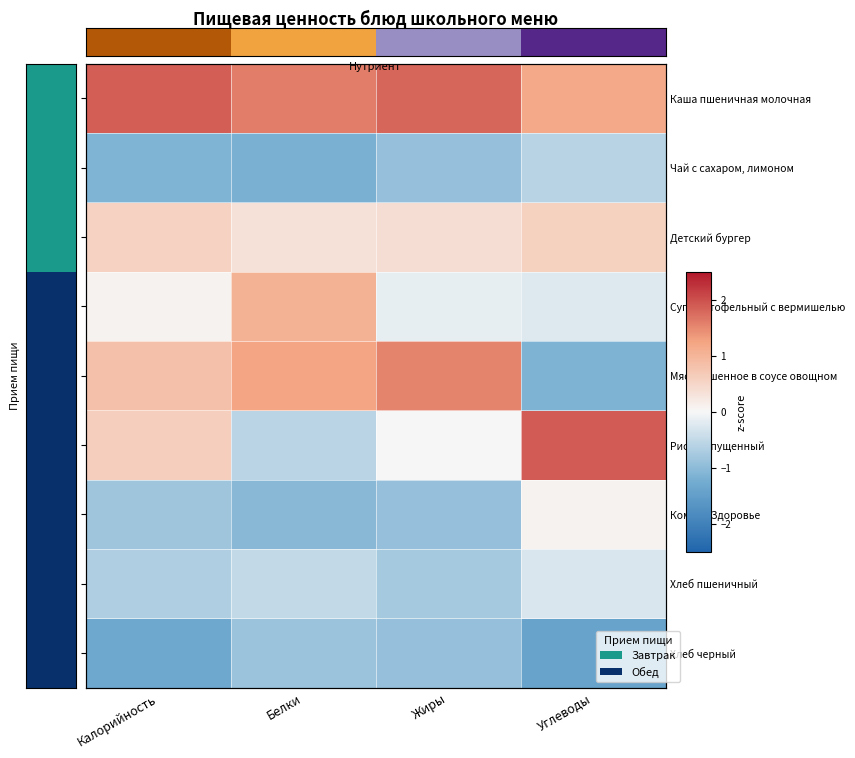

Rank the categories by Мясо тушенное в соусе овощном value from highest to lowest.

Жиры, Белки, Калорийность, Углеводы